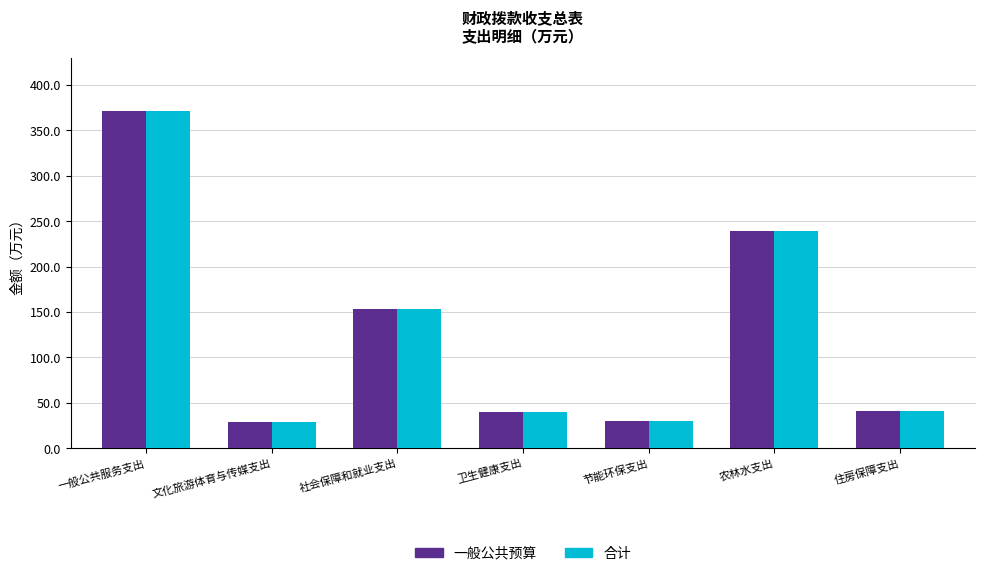

How many groups of bars are there?

7